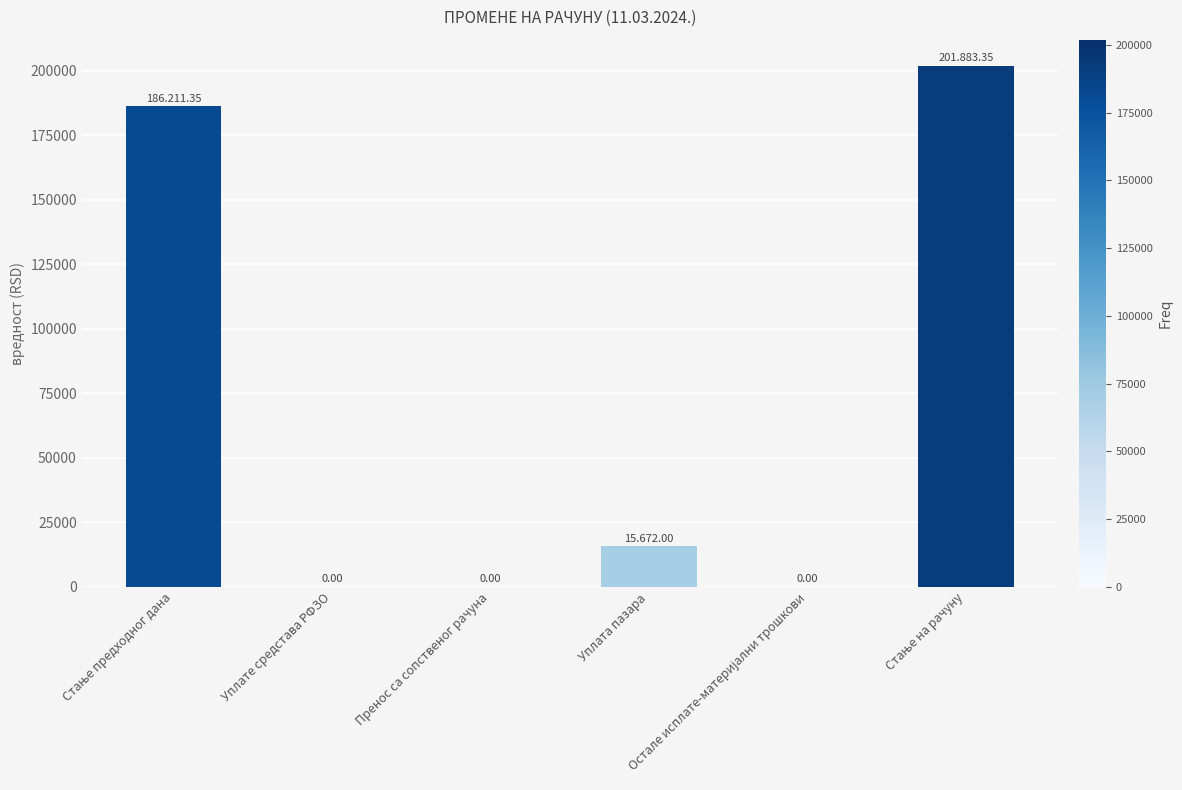

What is the sum of all values?

403766.7